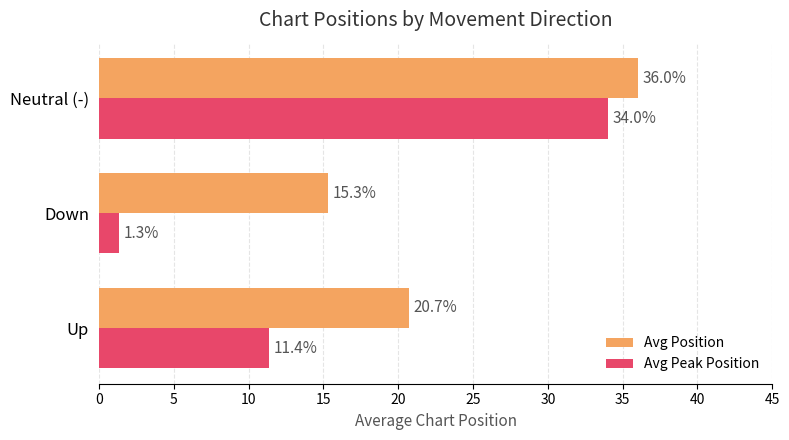

Which series has the largest range (max minus min)?

Avg Peak Position